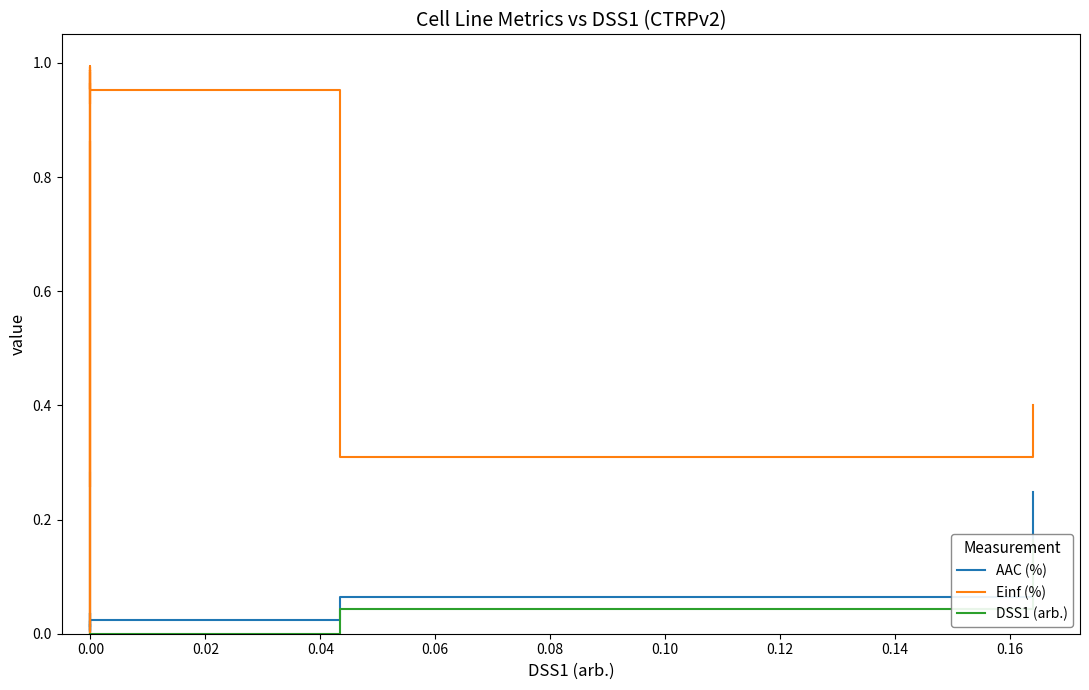

The value of Einf (%) at 0.00 is 1.4. True or false?

False